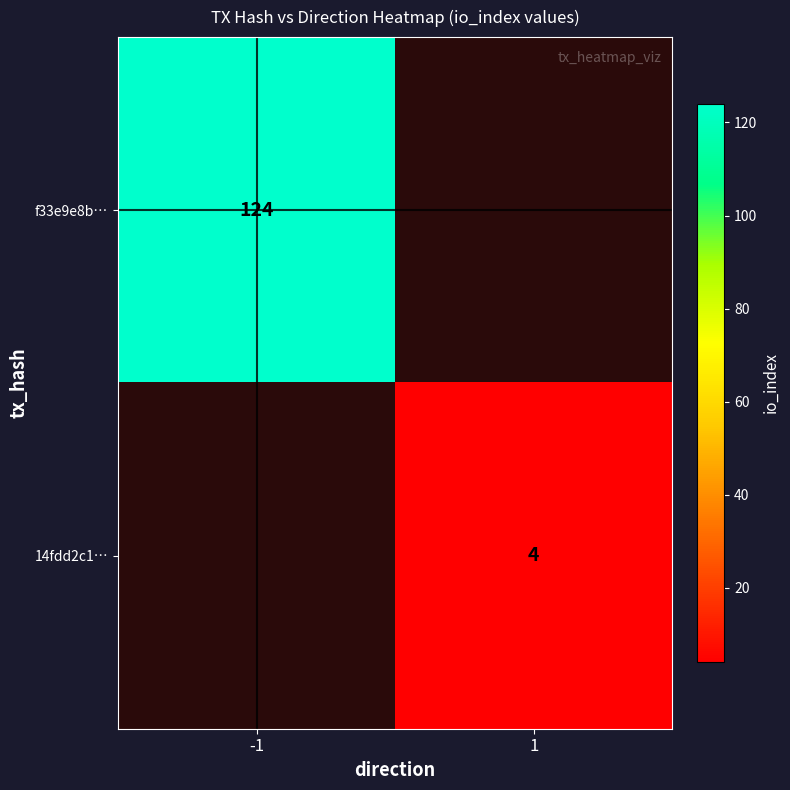

The value of f33e9e8b… at -1 is 28.3. True or false?

False